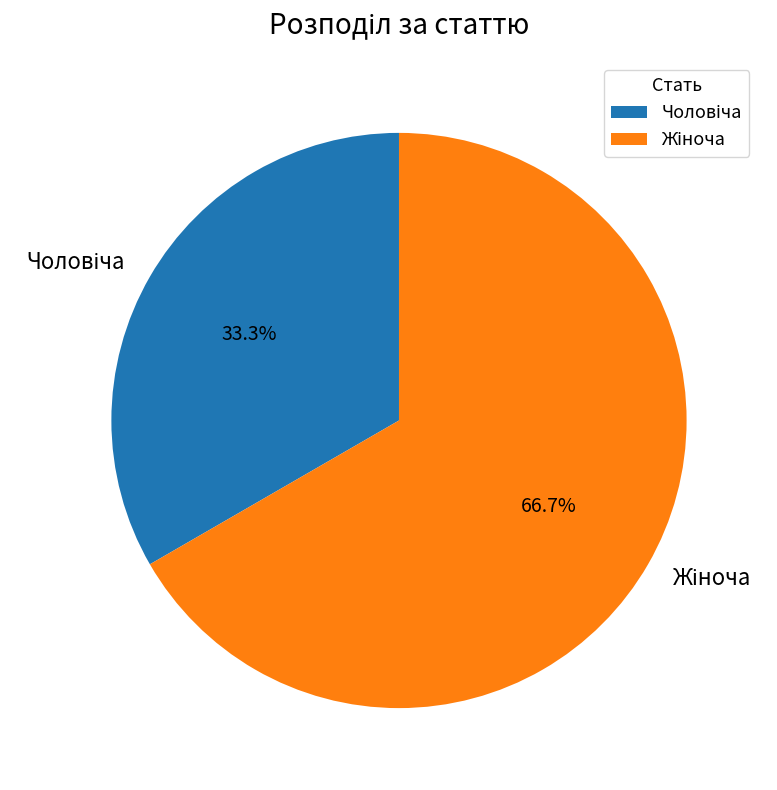

Does any single category account for the majority?

Yes